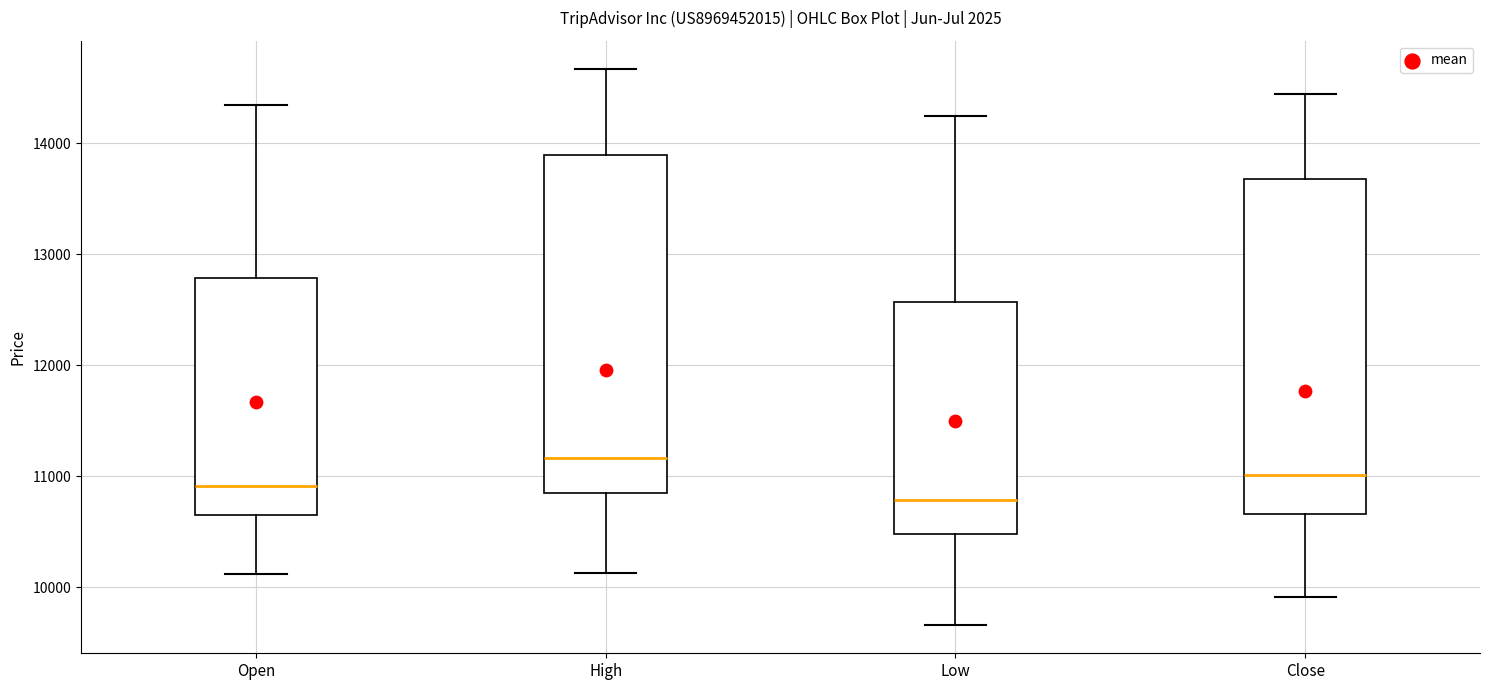

Reading left to right, transcribe this box plot: for each box, give where its median line is, the range the box spans, and where its two whiskers end, as read against the y-axis. The values are not printed on the chart, so give them approximately, as read against the axis.

Open: median 10900, box 10600 to 12800, whiskers 10100 to 14300
High: median 11200, box 10800 to 13900, whiskers 10100 to 14700
Low: median 10800, box 10500 to 12600, whiskers 9700 to 14200
Close: median 11000, box 10700 to 13700, whiskers 9900 to 14400